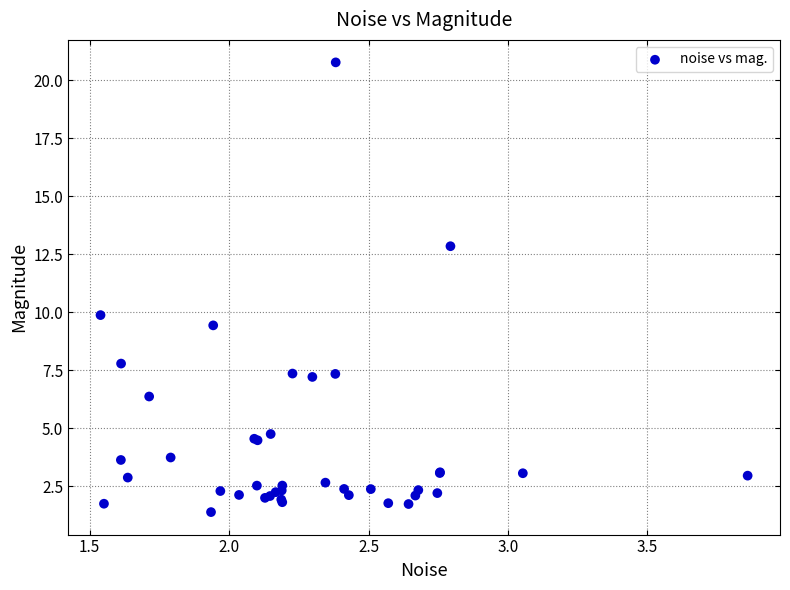

What Y value in the scatter plot is closest to 11?

9.9